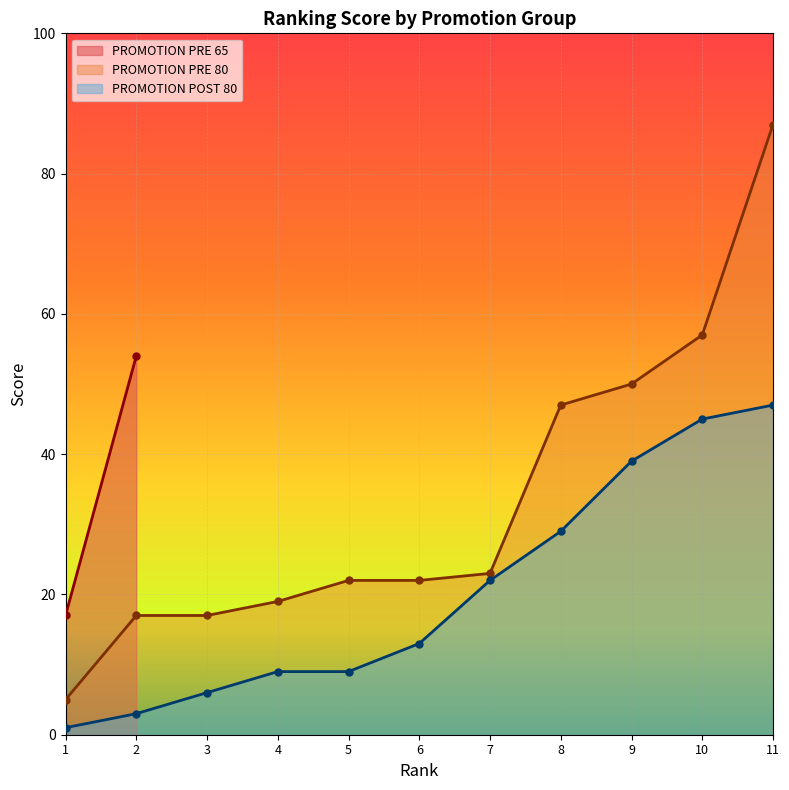

True or false: PROMOTION PRE 80 and PROMOTION POST 80 intersect in this chart.

False